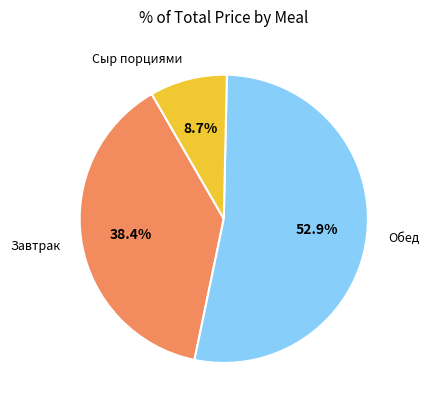

To the nearest percent, what is the difference between the largest and smallest slice percentages?

44%